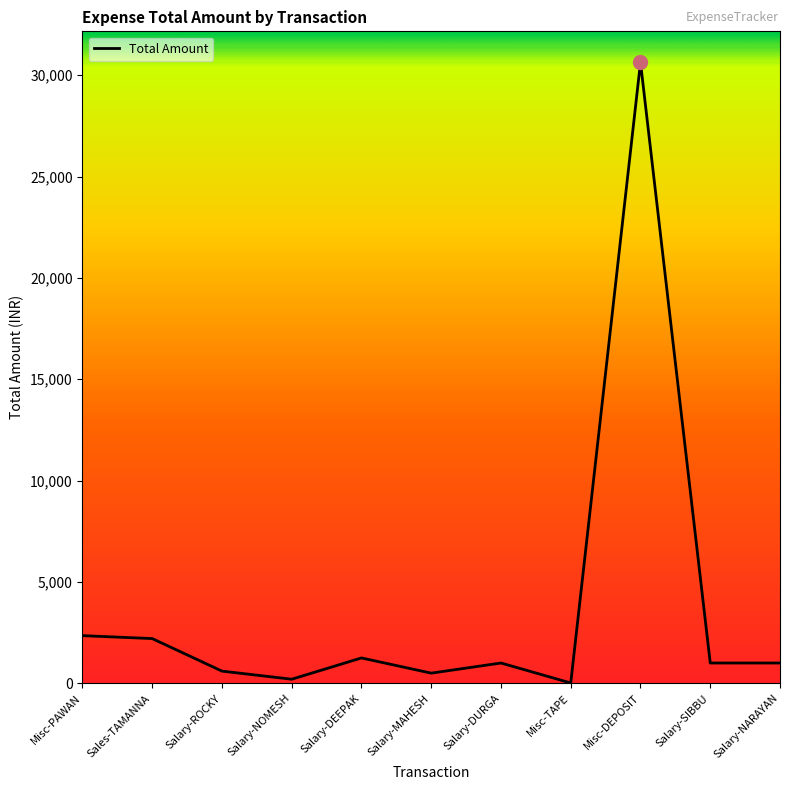

How many lines are shown in the chart?

1